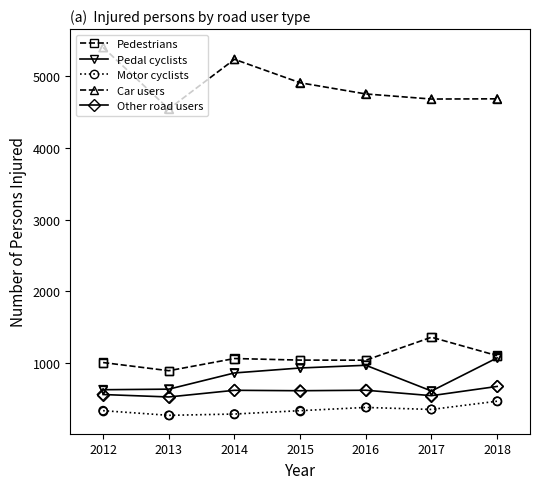

Which series has the widest spread of values?

Car users